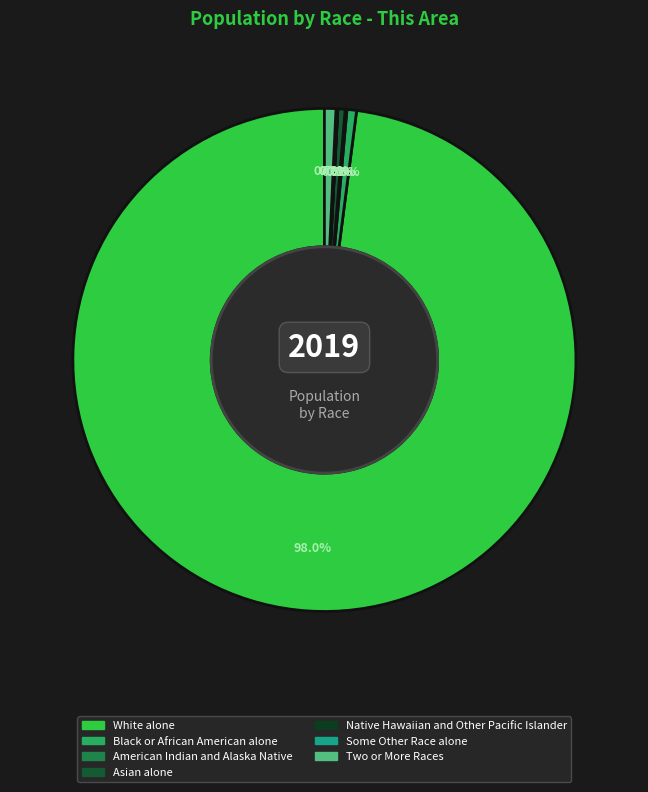

Does Two or More Races represent more than half of the total?

No